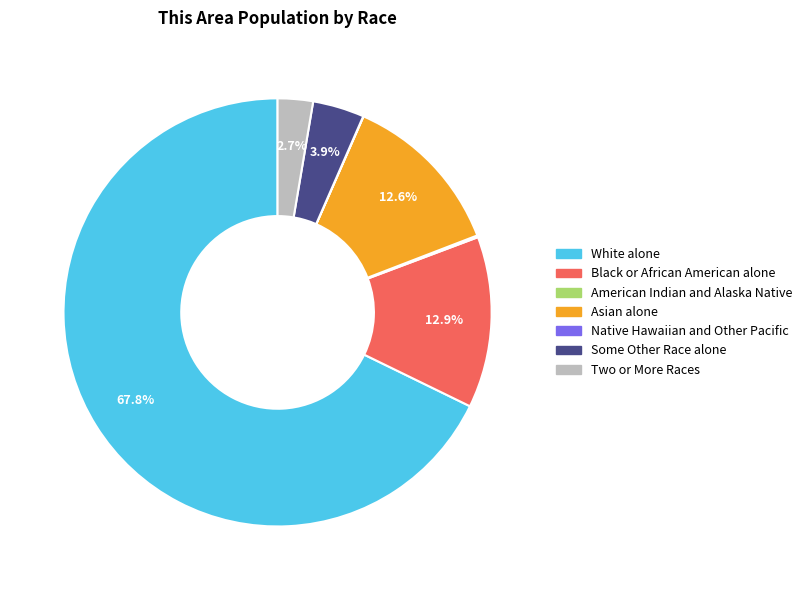

Is it true that Black or African American alone is 13% of the pie?

True